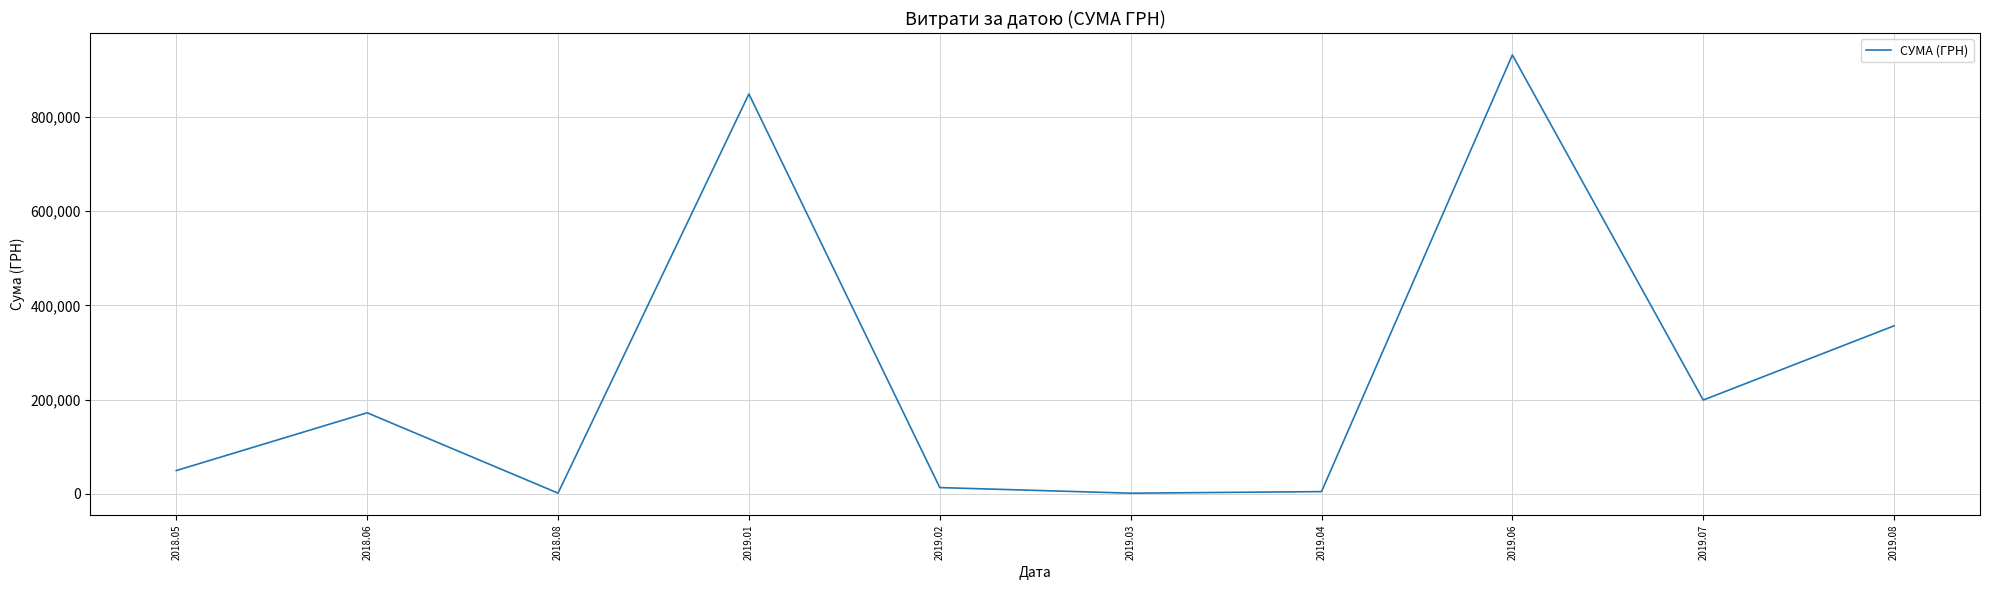

Where does the data first go above 171945?

2018.06